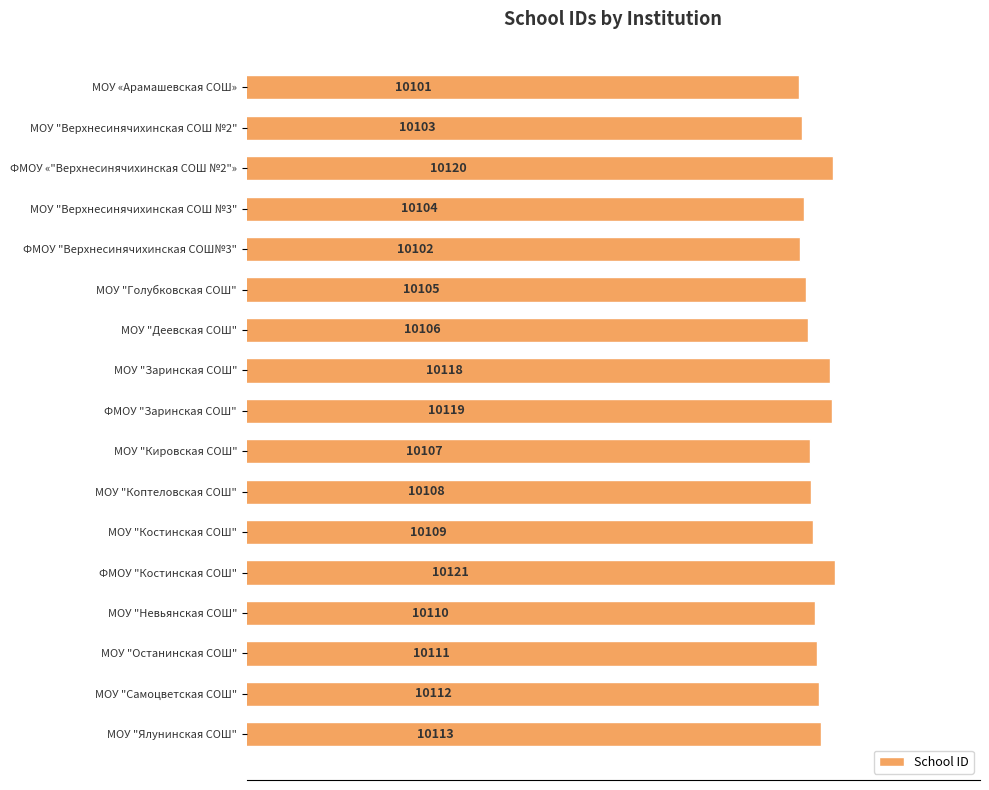

At which category does the chart reach its peak across all series?

ФМОУ "Костинская СОШ"